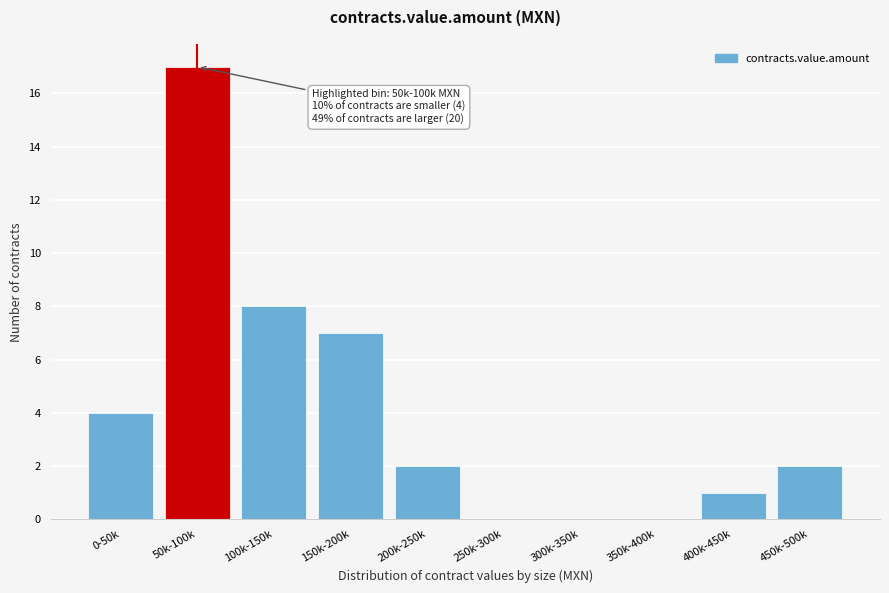

Reading left to right, transcribe all the data shown in this chart.

0-50k=4	50k-100k=17	100k-150k=8	150k-200k=7	200k-250k=2	250k-300k=0	300k-350k=0	350k-400k=0	400k-450k=1	450k-500k=2